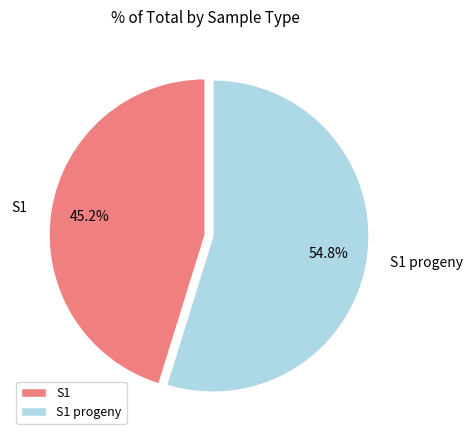

Rank the categories by value from highest to lowest.

S1 progeny, S1